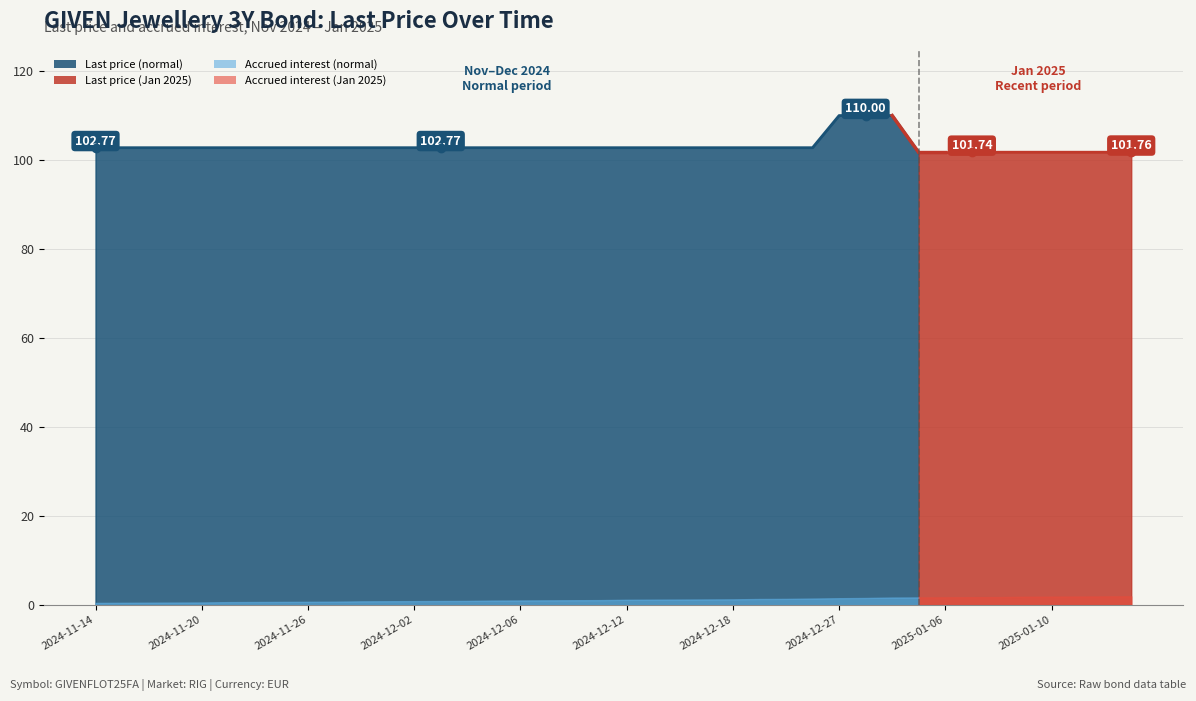

What is the label of the 1st point from the left?

2024-11-14